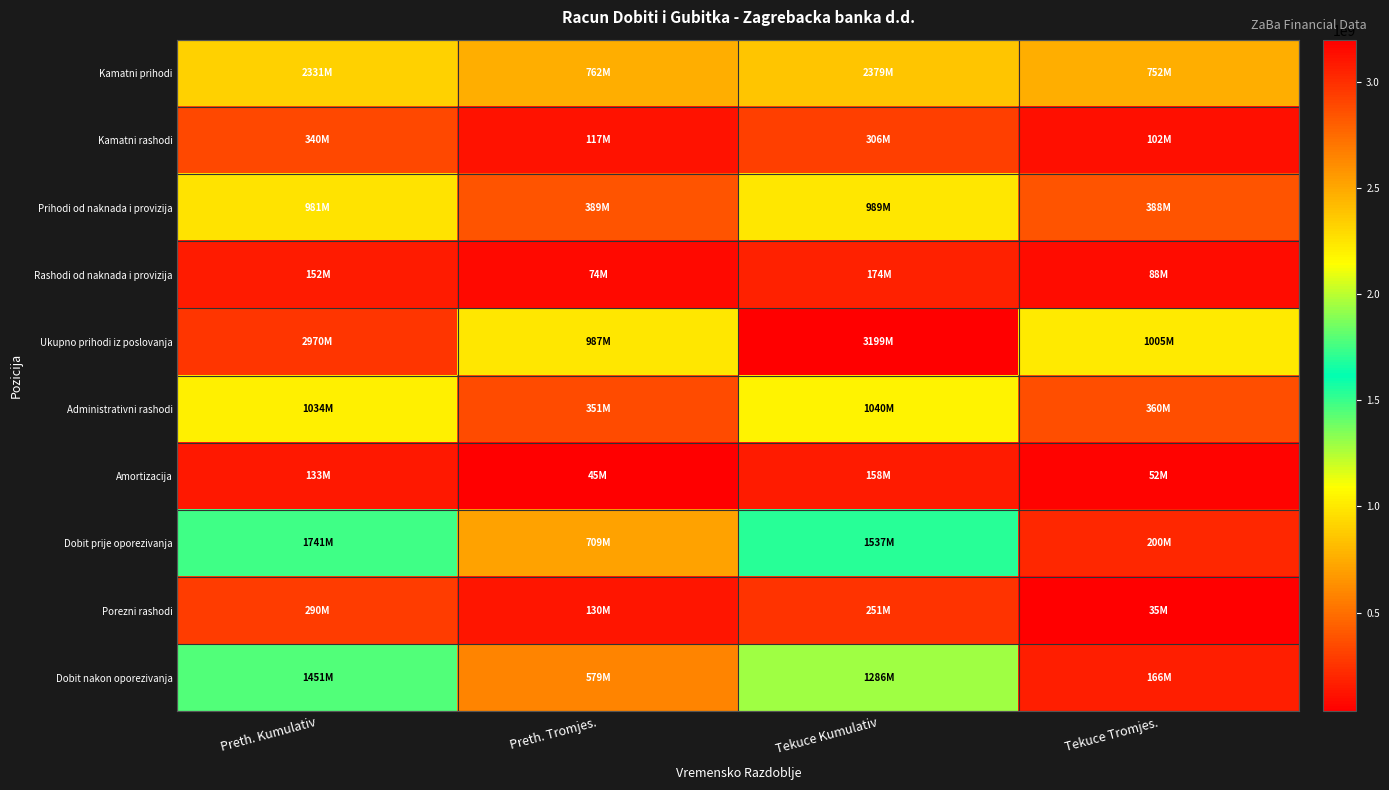

Which series has the widest spread of values?

Ukupno prihodi iz poslovanja